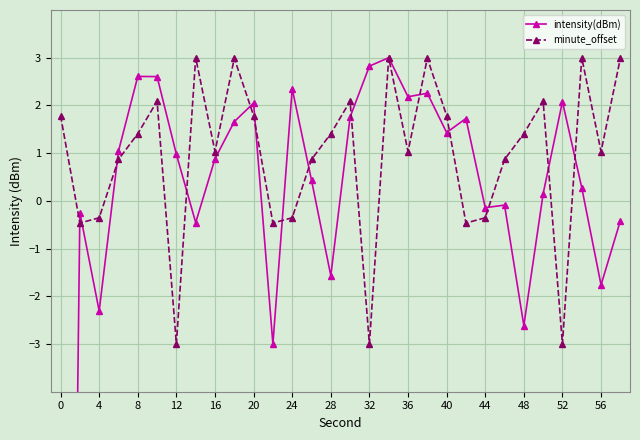

What is the maximum value for minute_offset?

3.0